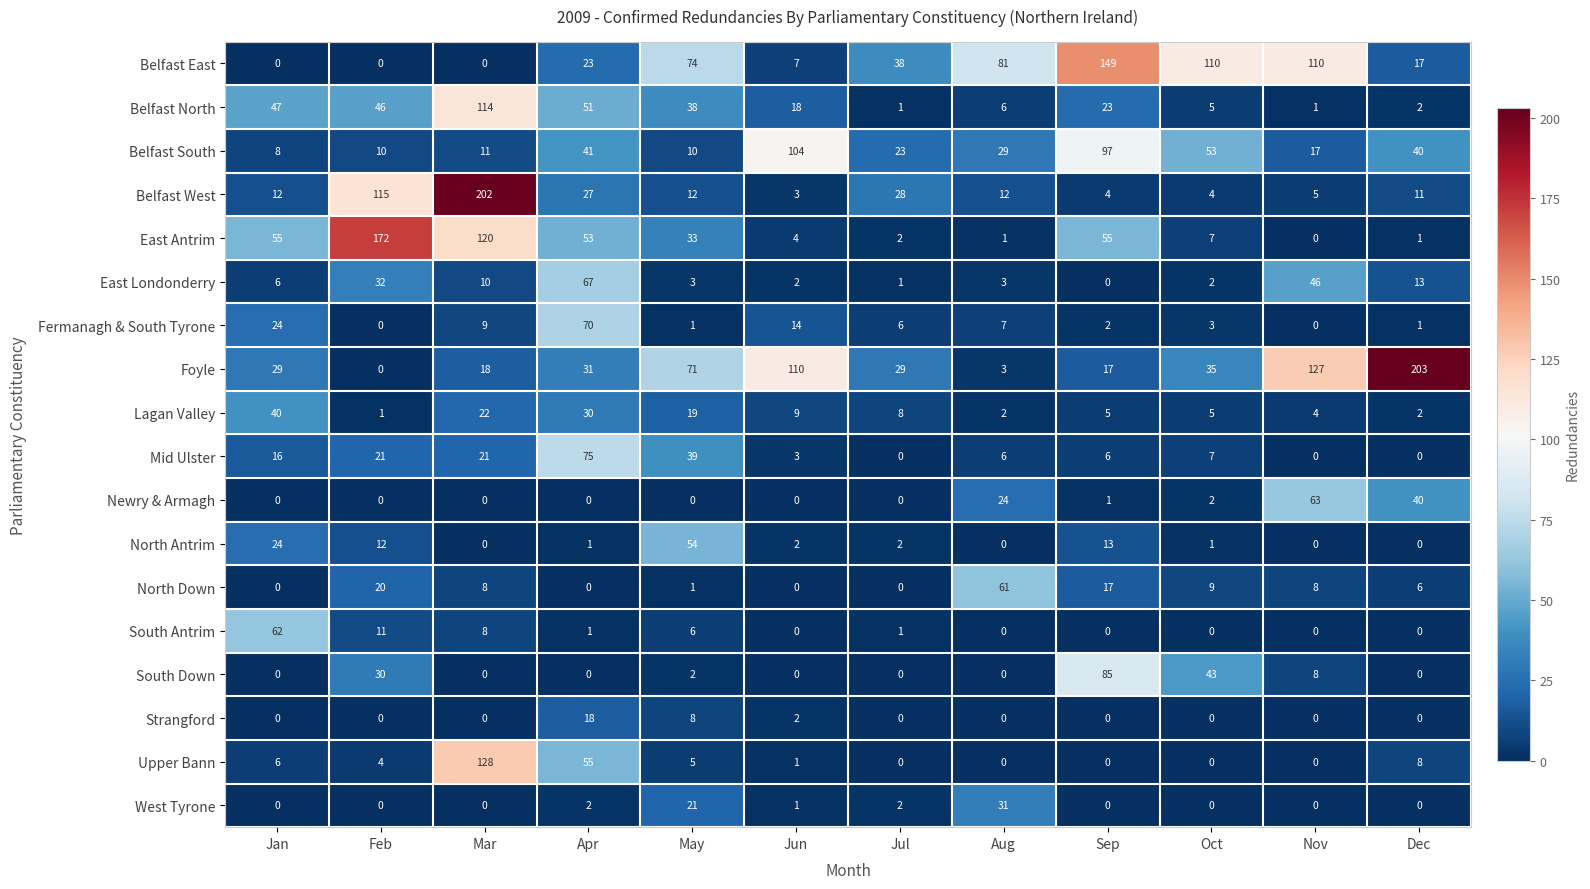

Which series has the largest total across all categories?

Foyle